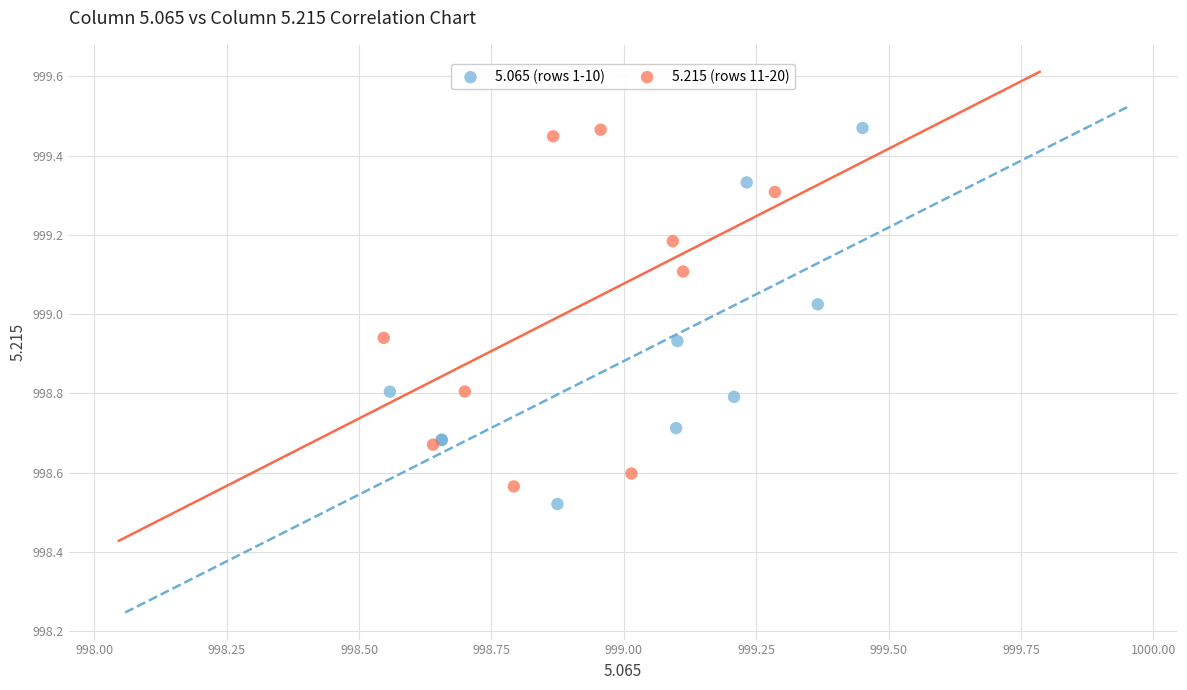

Which series contains the lowest Y value?

5.065 (rows 1-10)